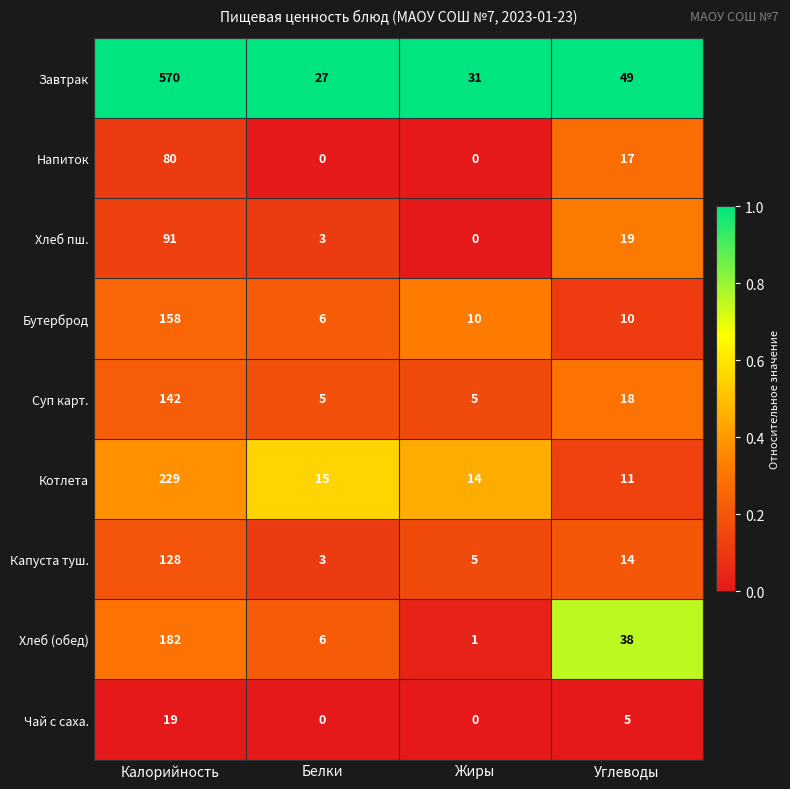

How many data points does each series have?

4